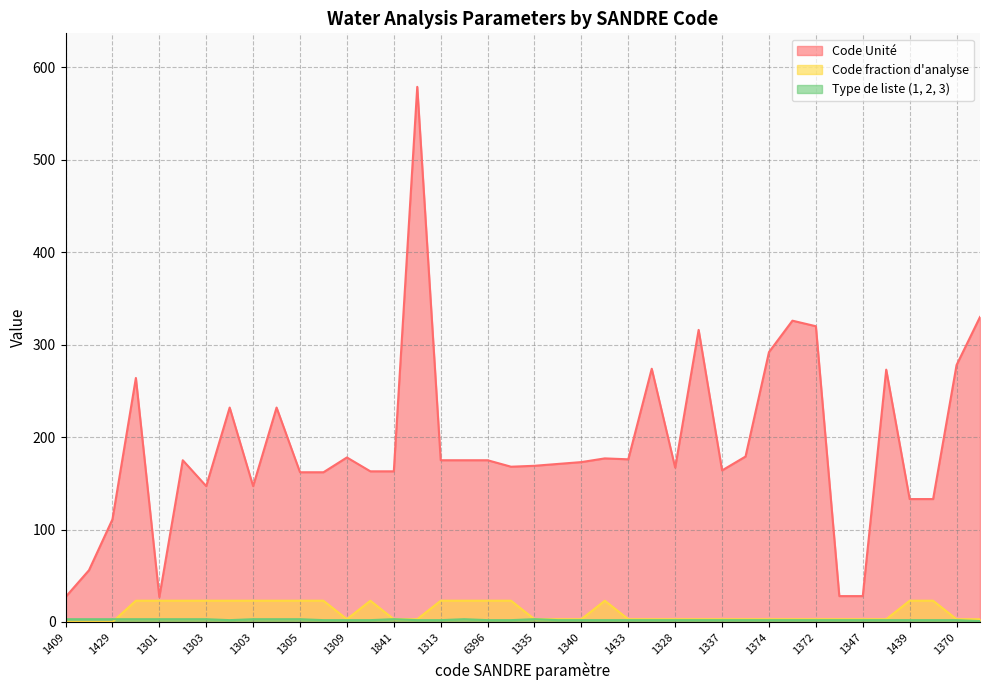

True or false: Type de liste (1, 2, 3) has more than 1 points higher than both neighbors.

True